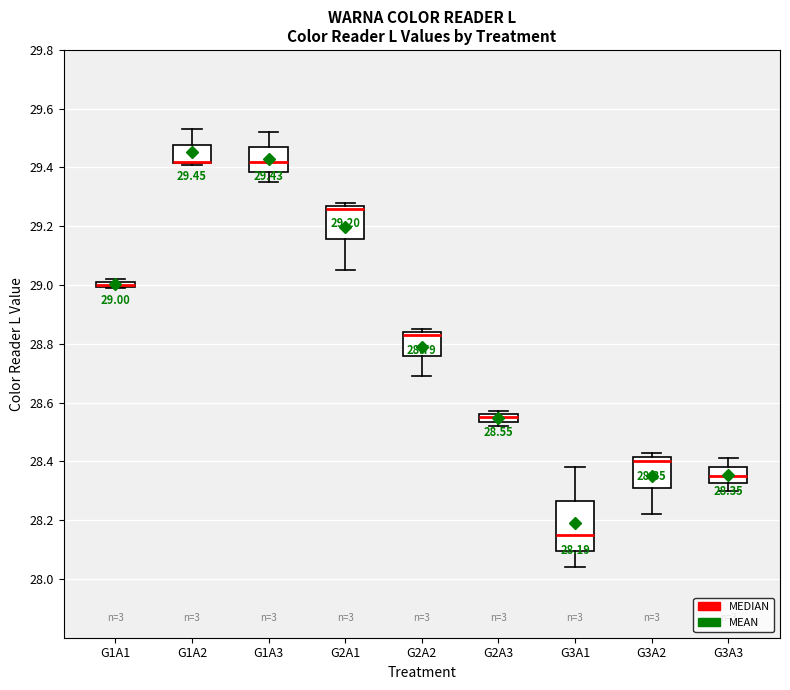

Comparing the boxes themselves (not the whiskers), which one is the tallest?

G3A1